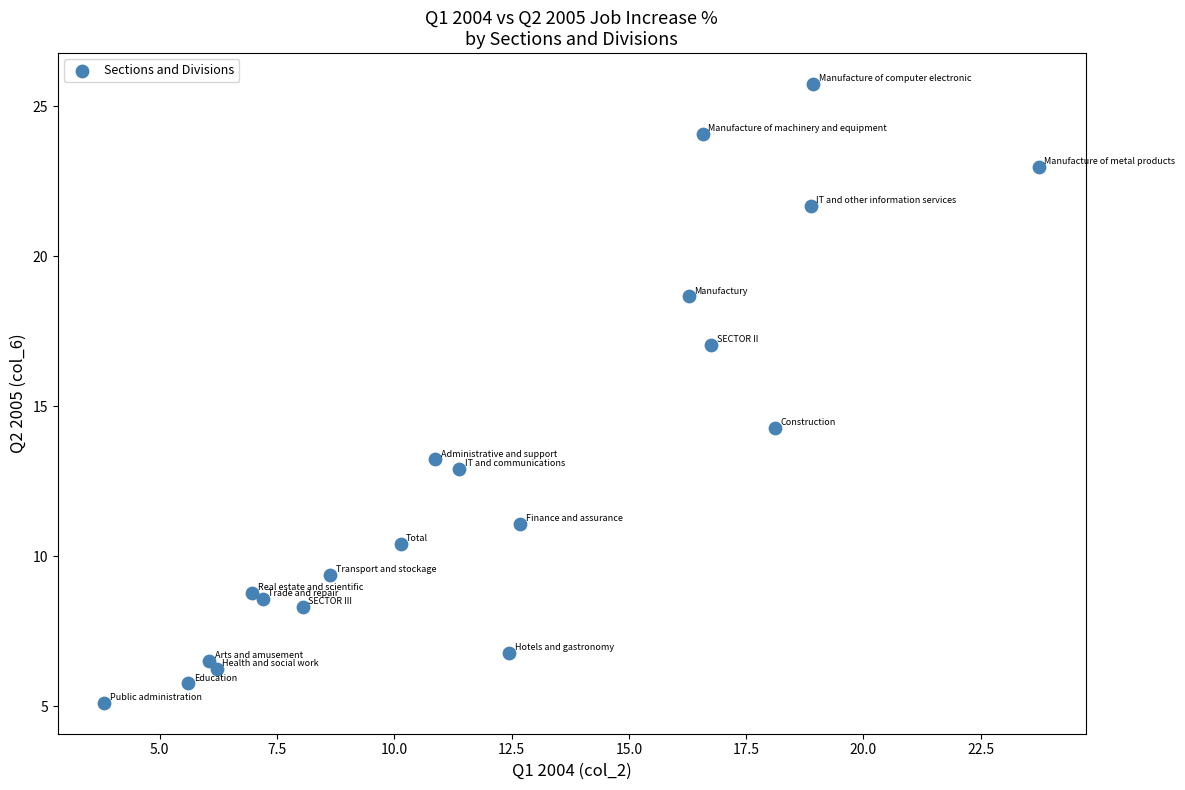

What is the range of X values (max minus min)?

19.9